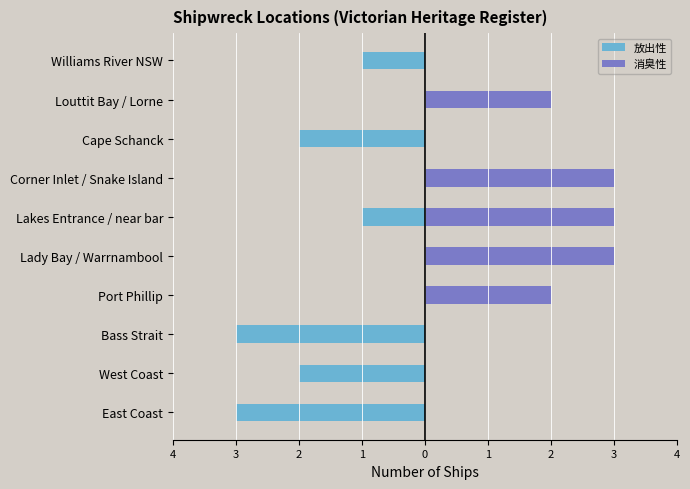

Which series has the largest total across all categories?

消臭性